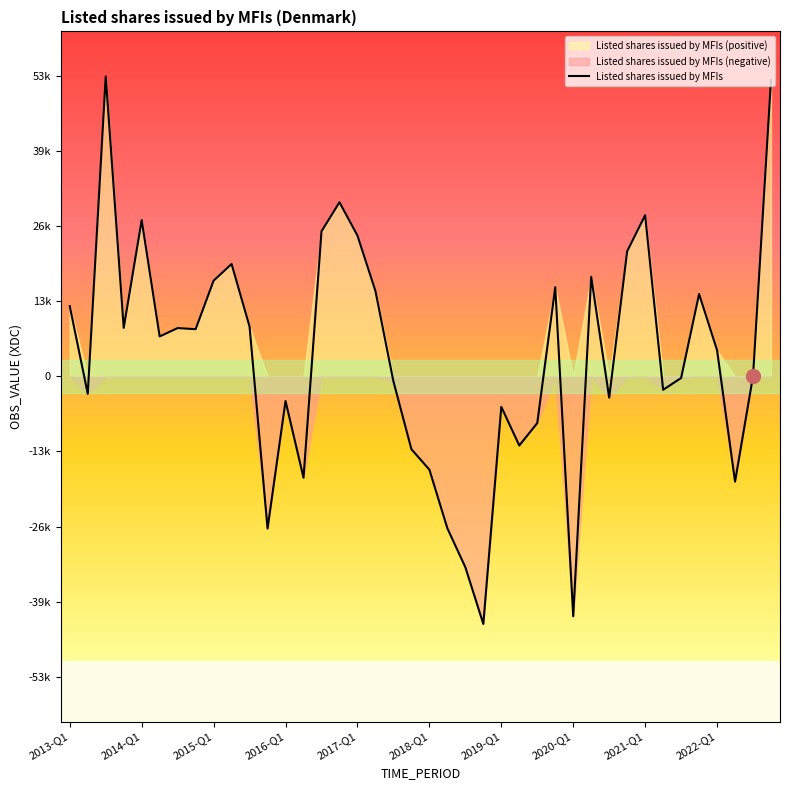

How many values exceed 7087?

19